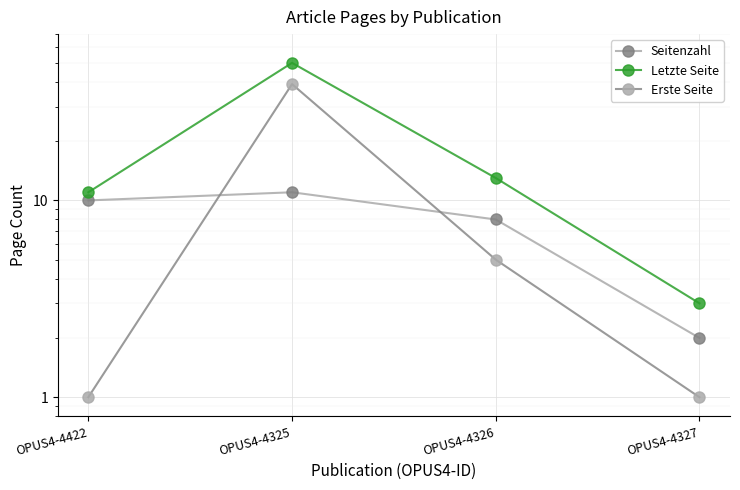

What is the difference between the highest and lowest values at OPUS4-4327?

2